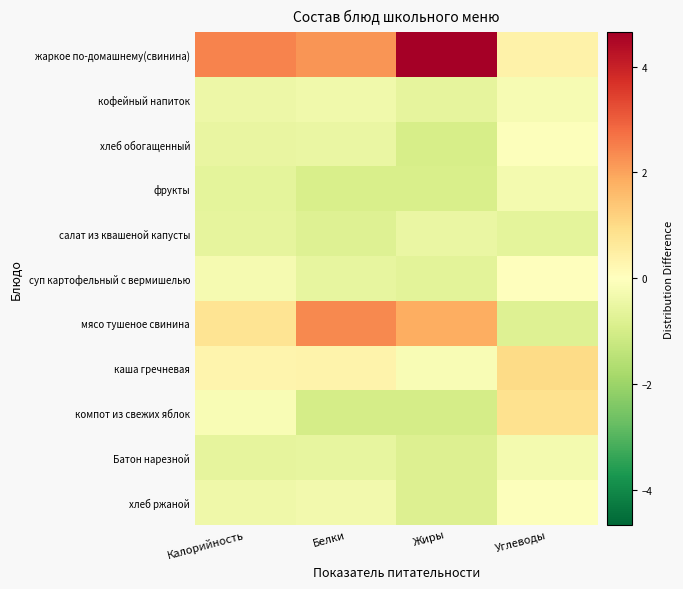

Reading left to right, extract all data points from this chart.

жаркое по-домашнему(свинина): Калорийность=2.5	Белки=2.2	Жиры=4.6	Углеводы=0.4
кофейный напиток: Калорийность=-0.4	Белки=-0.4	Жиры=-0.6	Углеводы=-0.2
хлеб обогащенный: Калорийность=-0.5	Белки=-0.5	Жиры=-1.0	Углеводы=-0.1
фрукты: Калорийность=-0.6	Белки=-0.9	Жиры=-0.9	Углеводы=-0.3
салат из квашеной капусты: Калорийность=-0.6	Белки=-0.8	Жиры=-0.5	Углеводы=-0.6
суп картофельный с вермишелью: Калорийность=-0.3	Белки=-0.5	Жиры=-0.7	Углеводы=0.0
мясо тушеное свинина: Калорийность=0.8	Белки=2.4	Жиры=1.8	Углеводы=-0.8
каша гречневая: Калорийность=0.3	Белки=0.4	Жиры=-0.2	Углеводы=1.0
компот из свежих яблок: Калорийность=-0.2	Белки=-1.0	Жиры=-1.0	Углеводы=0.8
Батон нарезной: Калорийность=-0.6	Белки=-0.5	Жиры=-0.8	Углеводы=-0.3
хлеб ржаной: Калорийность=-0.4	Белки=-0.3	Жиры=-0.8	Углеводы=-0.0